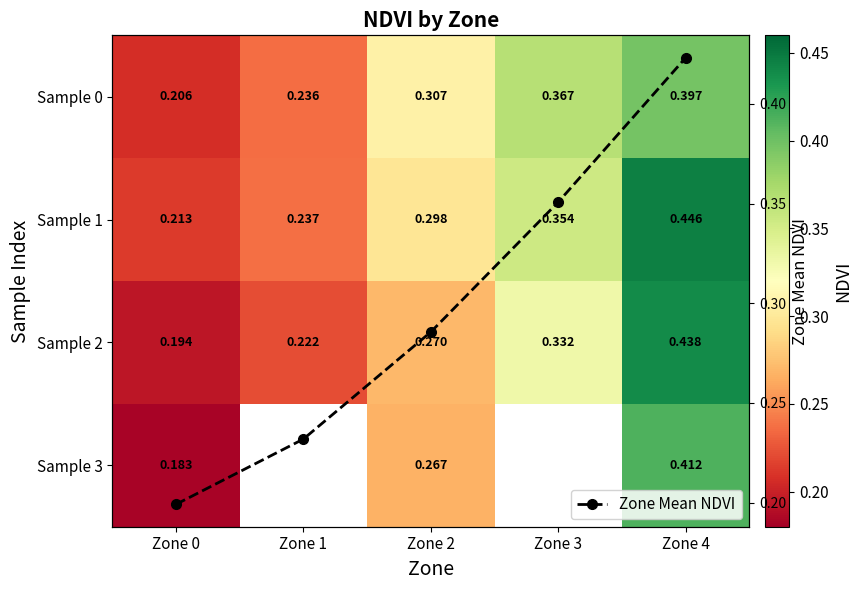

What is the difference between the Zone Mean NDVI values at Zone 3 and Zone 2?

0.1